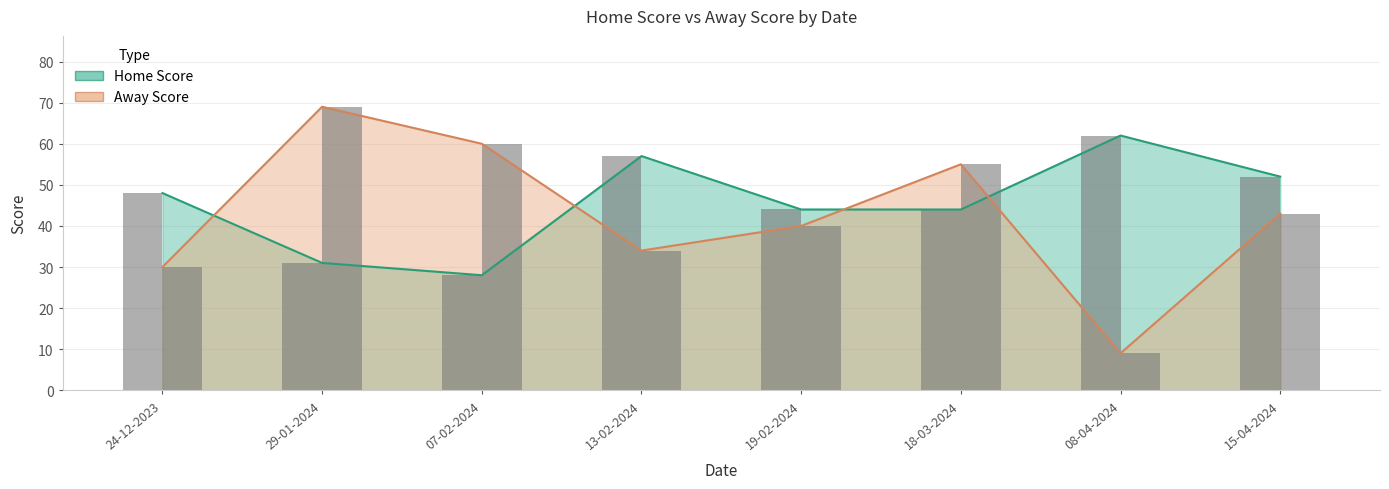

Reading left to right, extract all data points from this chart.

Home Score: 48	31	28	57	44	44	62	52
Away Score: 30	69	60	34	40	55	9	43